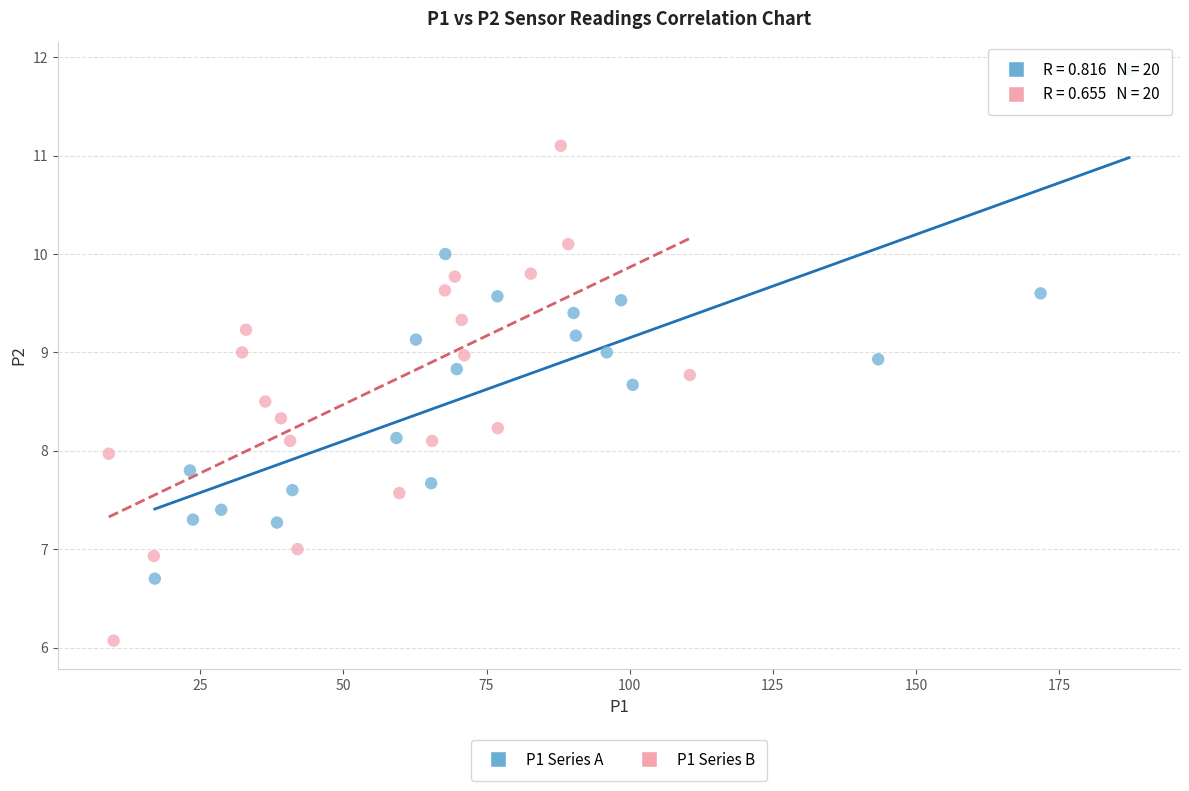

Which series reaches the maximum Y coordinate?

P1 Series A